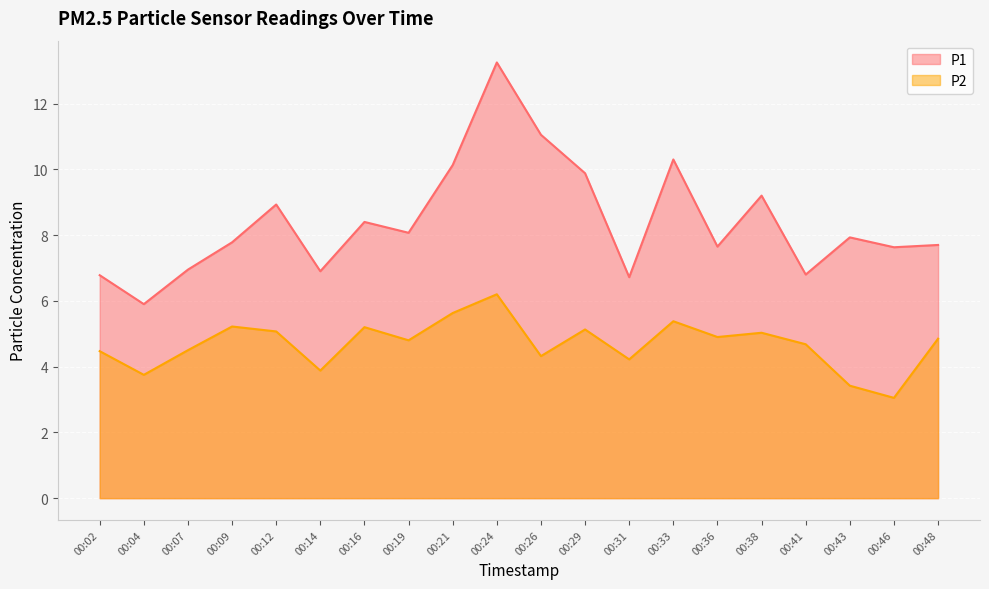

The value of P2 at 00:21 is 5.6. True or false?

True